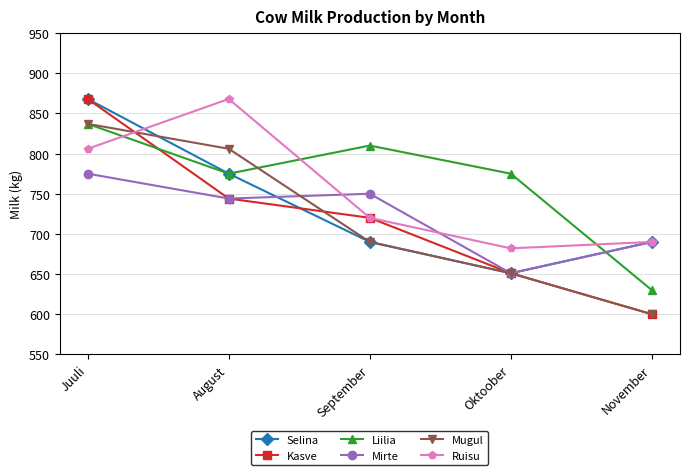

Which series has the widest spread of values?

Kasve